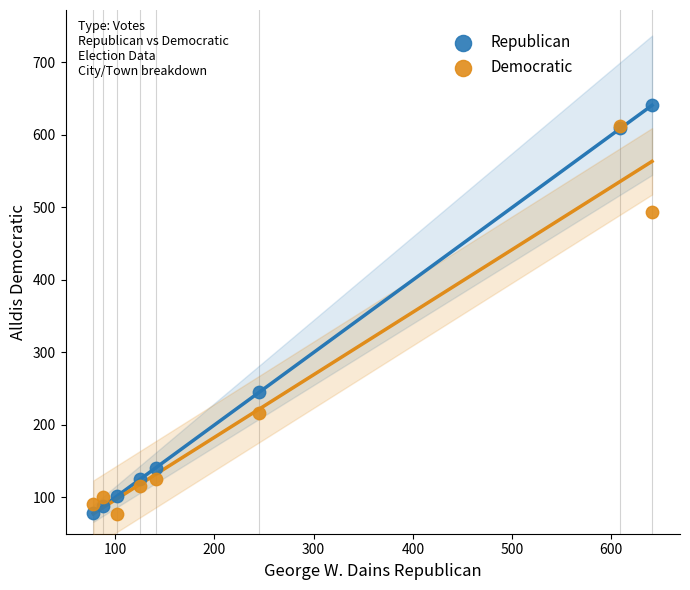

Across all series, what Y value is closest to 359?

245